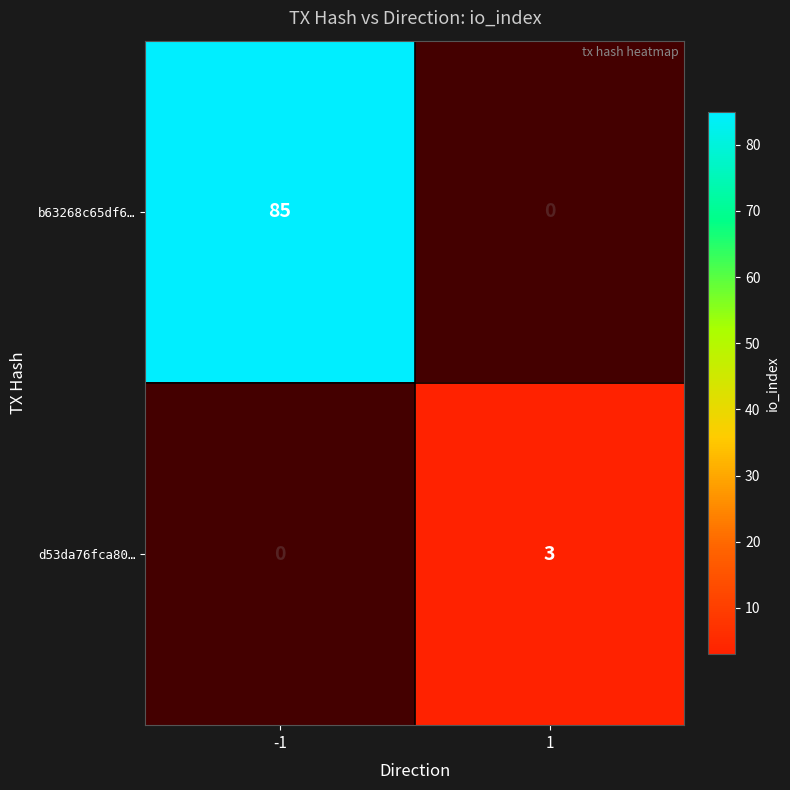

The d53da76fca80… series shows 3 at 1. True or false?

True